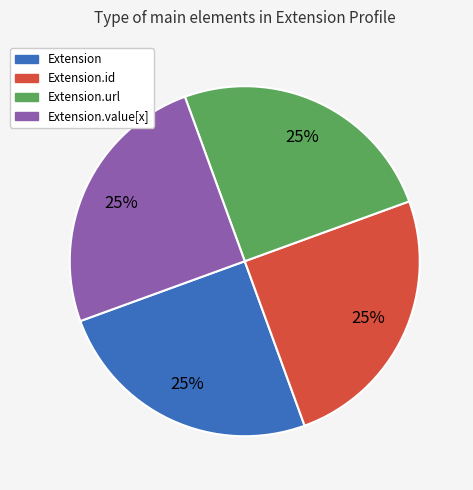

To the nearest percent, what is the average slice percentage?

25%